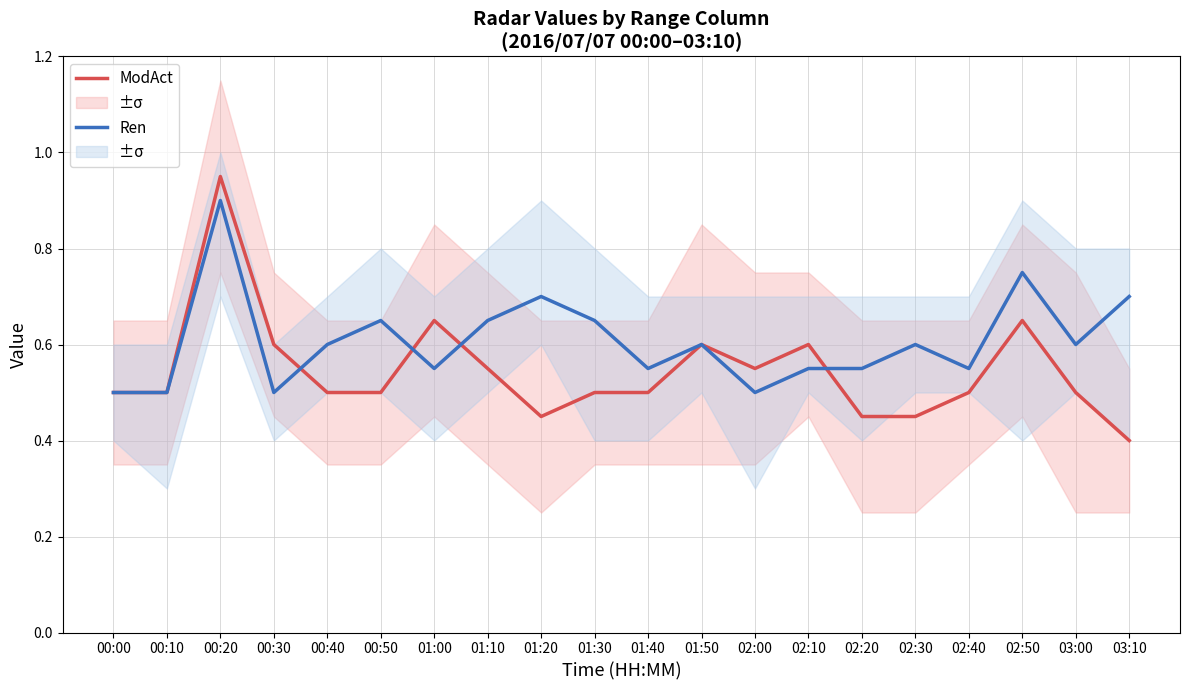

True or false: ModAct has more than 2 interior local peaks.

True